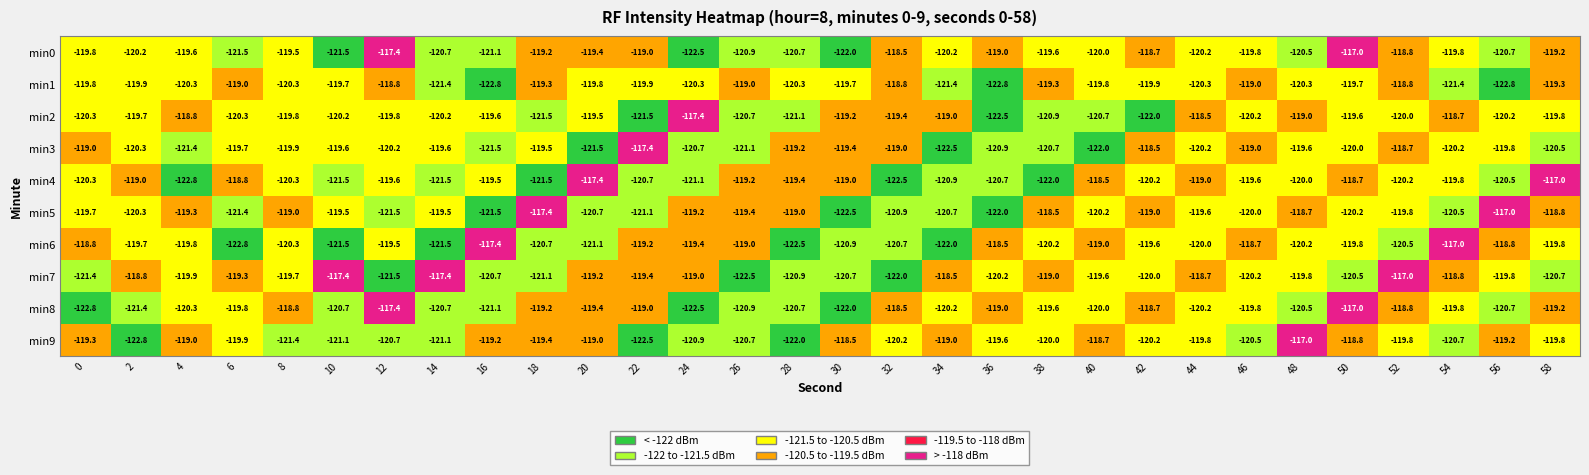

Is the value of min0 at 12 greater than the value of min3 at 16?

Yes